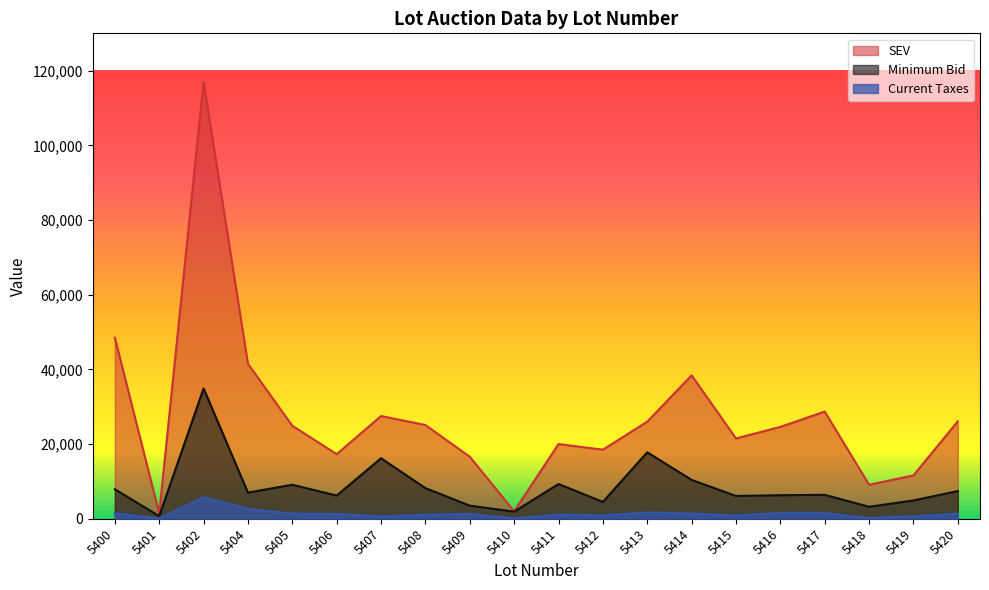

What is the sum of the Minimum Bid values at 5412 and 5404?

11500.0